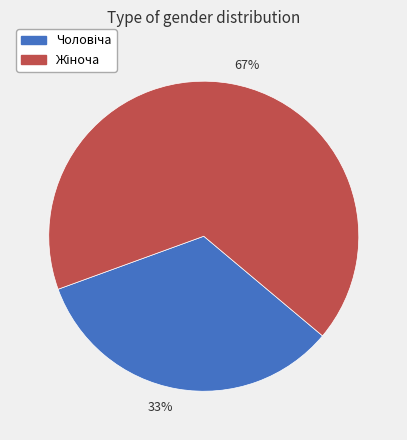

Count the number of slices in the pie.

2